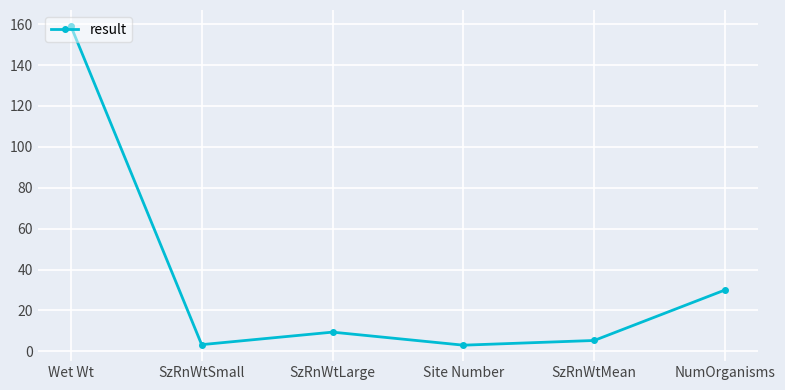

Where is the data nearest to the value 81?

NumOrganisms